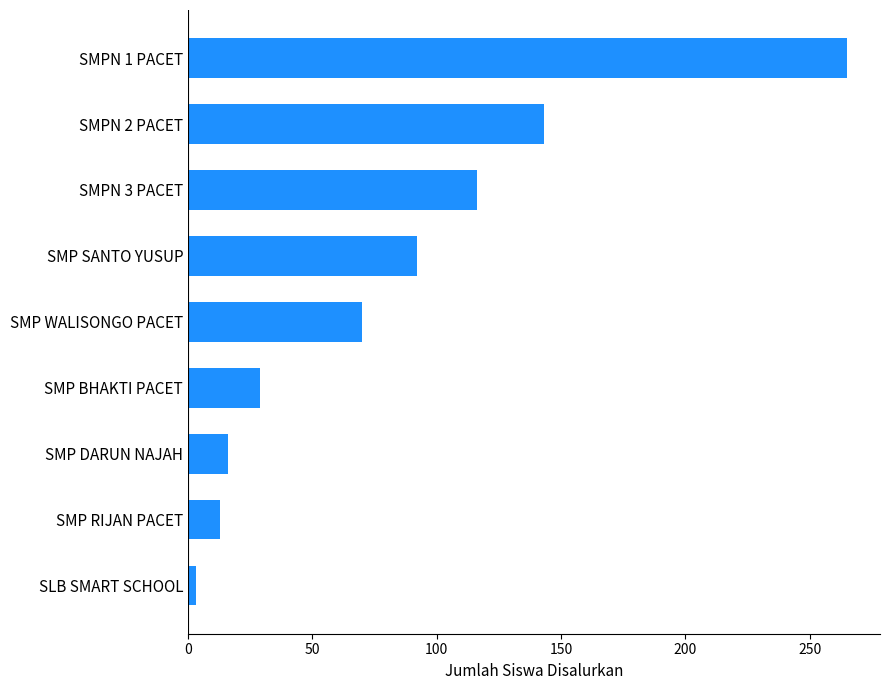

Reading bottom to top, list all the values displayed in this chart.

SLB SMART SCHOOL=3	SMP RIJAN PACET=13	SMP DARUN NAJAH=16	SMP BHAKTI PACET=29	SMP WALISONGO PACET=70	SMP SANTO YUSUP=92	SMPN 3 PACET=116	SMPN 2 PACET=143	SMPN 1 PACET=265